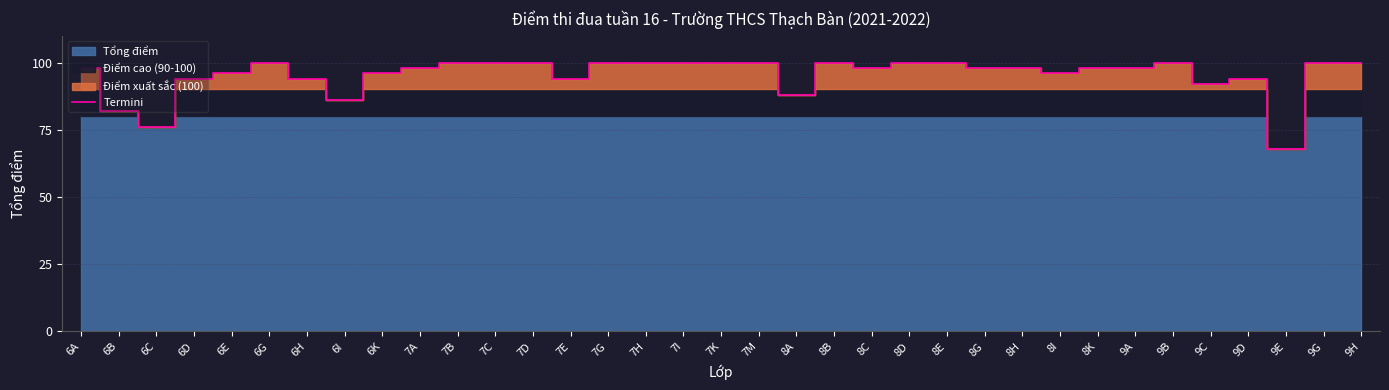

Reading right to left, what are all the values shown in this chart?

9H=100	9G=100	9E=68	9D=94	9C=92	9B=100	9A=98	8K=98	8I=96	8H=98	8G=98	8E=100	8D=100	8C=98	8B=100	8A=88	7M=100	7K=100	7I=100	7H=100	7G=100	7E=94	7D=100	7C=100	7B=100	7A=98	6K=96	6I=86	6H=94	6G=100	6E=96	6D=94	6C=76	6B=82	6A=98